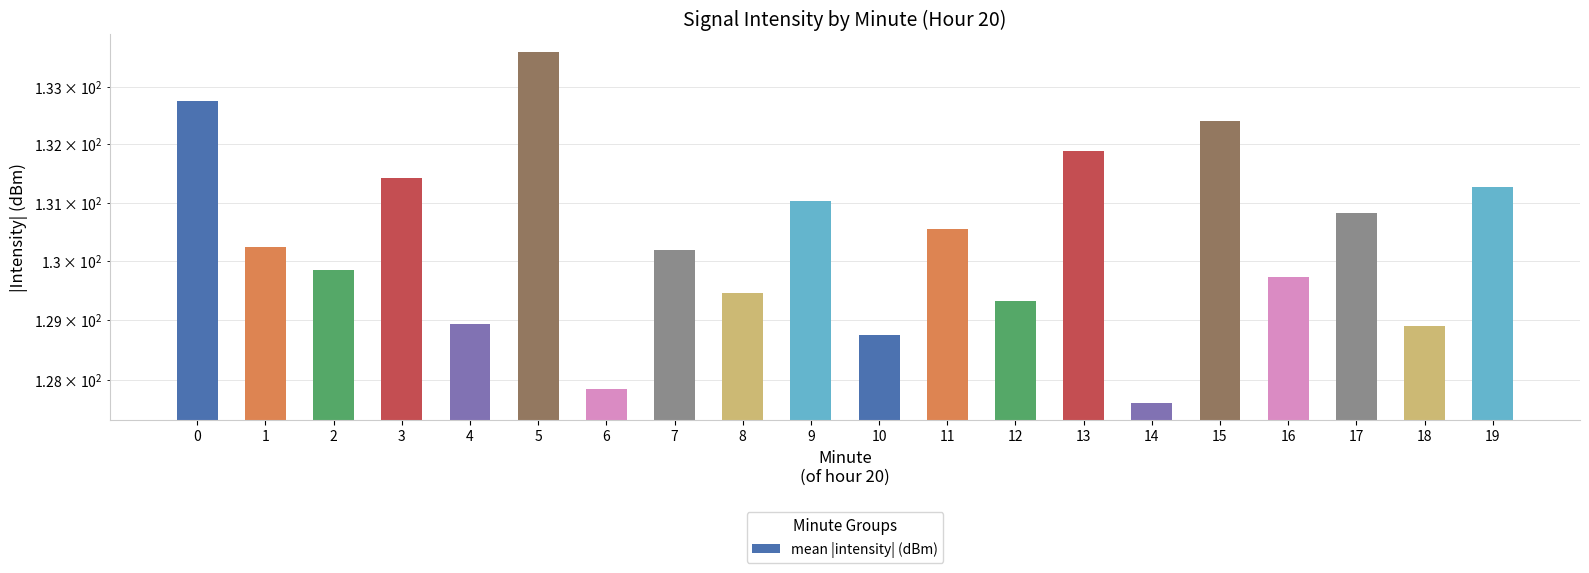

Which category has the lowest value across all series?

14